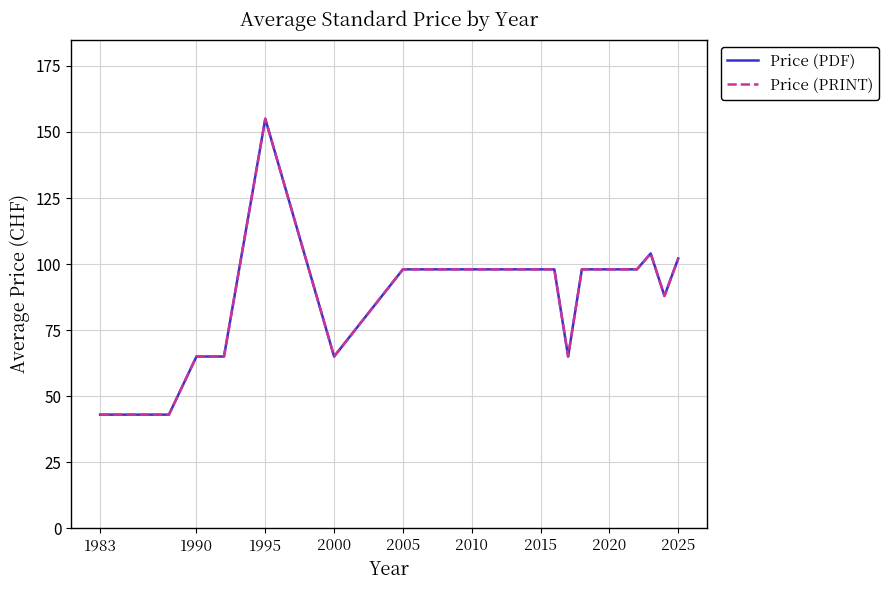

What is the sum of all Price (PDF) values?

1763.0